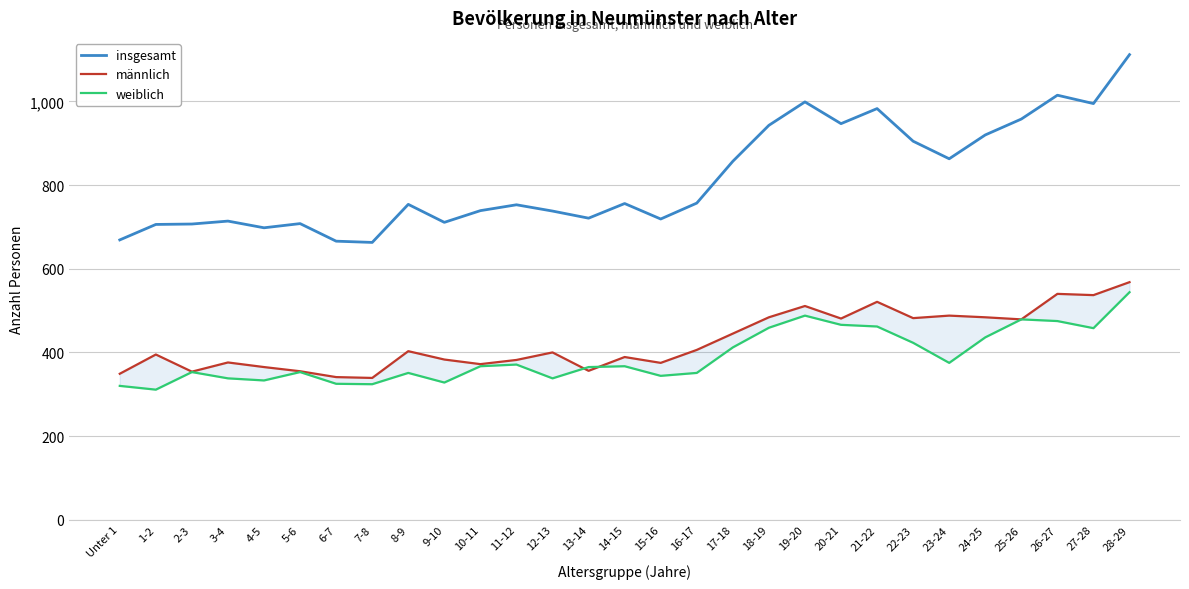

What are all the series names shown in the legend?

insgesamt, männlich, weiblich